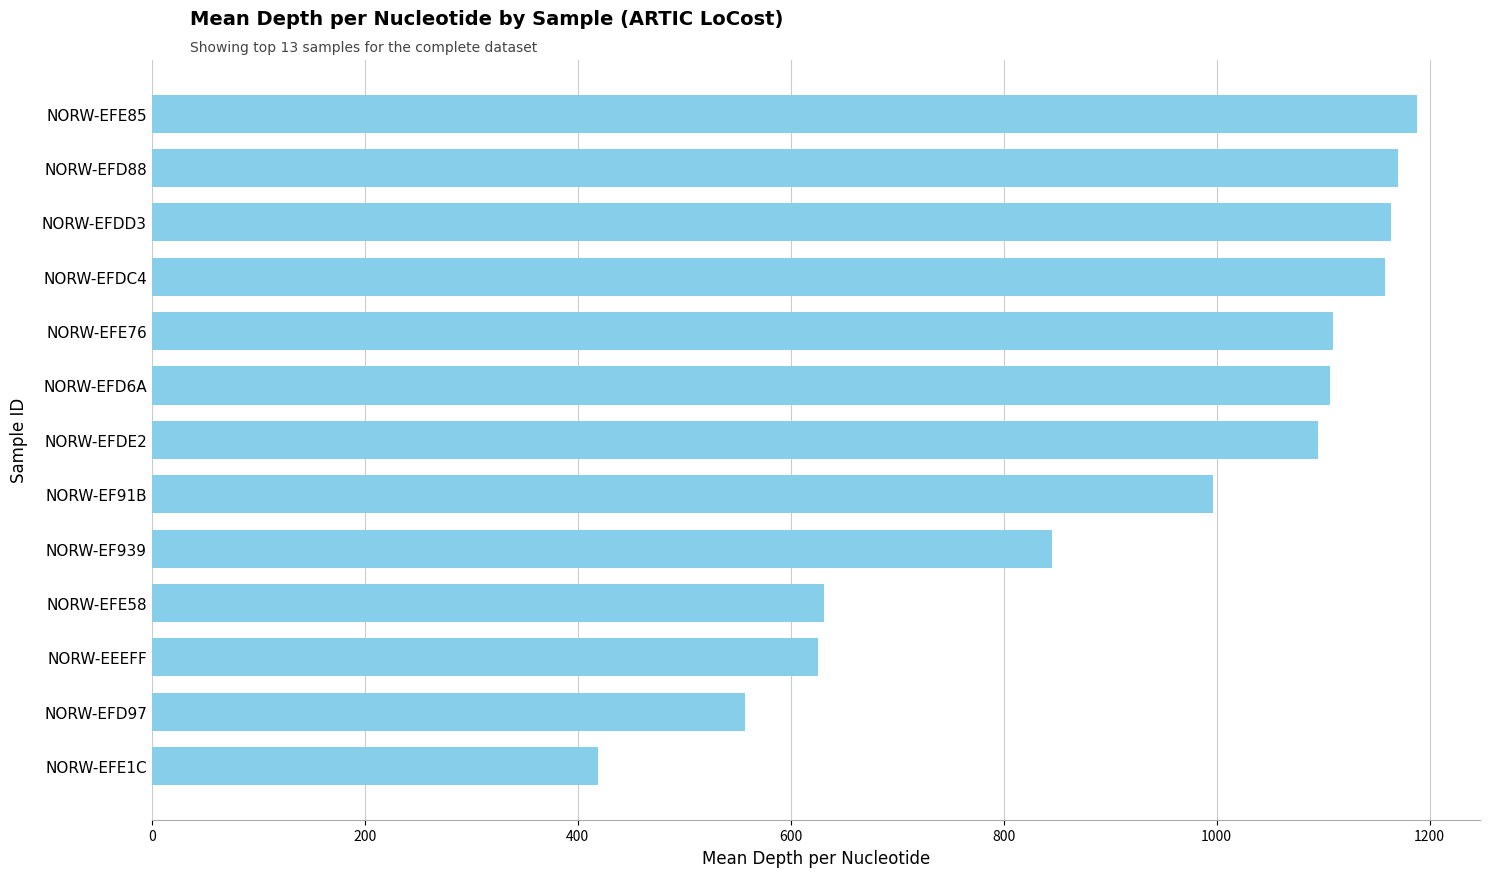

Which label corresponds to the smallest value in the chart?

NORW-EFE1C